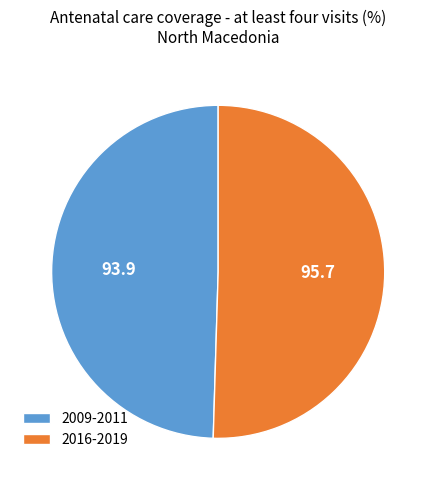

Is it true that 2009-2011 is 40% of the pie?

False